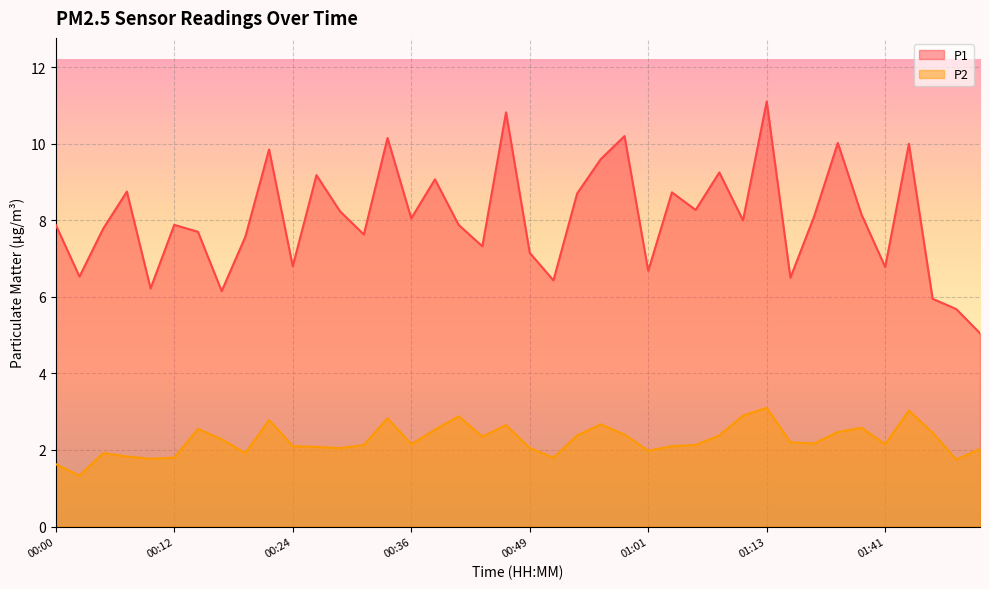

True or false: P2 has more than 1 interior local peaks.

True